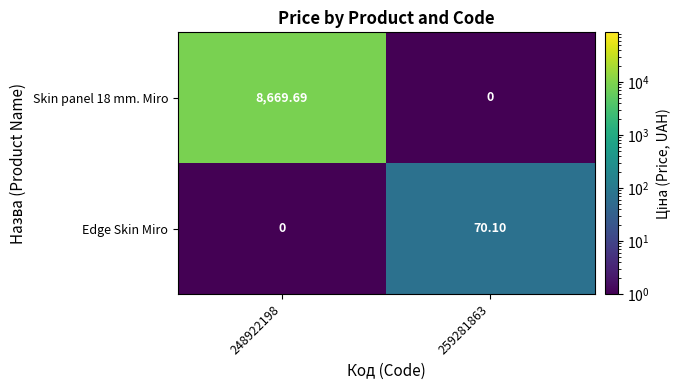

Is the value of Skin panel 18 mm. Miro at 248922198 greater than the value of Edge Skin Miro at 248922198?

Yes